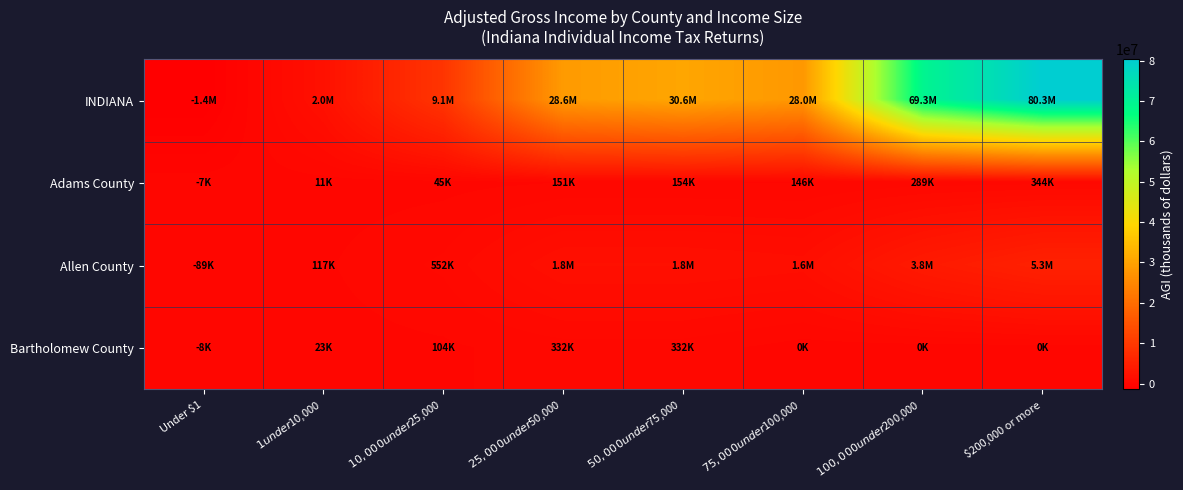

Reading right to left, transcribe all the data shown in this chart.

INDIANA: $200,000 or more=80310688	$100,000 under $200,000=69263217	$75,000 under $100,000=28038782	$50,000 under $75,000=30618487	$25,000 under $50,000=28595472	$10,000 under $25,000=9145222	$1 under $10,000=1995029	Under $1=-1434423
Adams County: $200,000 or more=344122	$100,000 under $200,000=289333	$75,000 under $100,000=146366	$50,000 under $75,000=153931	$25,000 under $50,000=151318	$10,000 under $25,000=44932	$1 under $10,000=10595	Under $1=-6959
Allen County: $200,000 or more=5289816	$100,000 under $200,000=3801034	$75,000 under $100,000=1585171	$50,000 under $75,000=1784721	$25,000 under $50,000=1784215	$10,000 under $25,000=551923	$1 under $10,000=117466	Under $1=-88825
Bartholomew County: $200,000 or more=0	$100,000 under $200,000=0	$75,000 under $100,000=0	$50,000 under $75,000=331969	$25,000 under $50,000=331969	$10,000 under $25,000=104327	$1 under $10,000=23431	Under $1=-8488